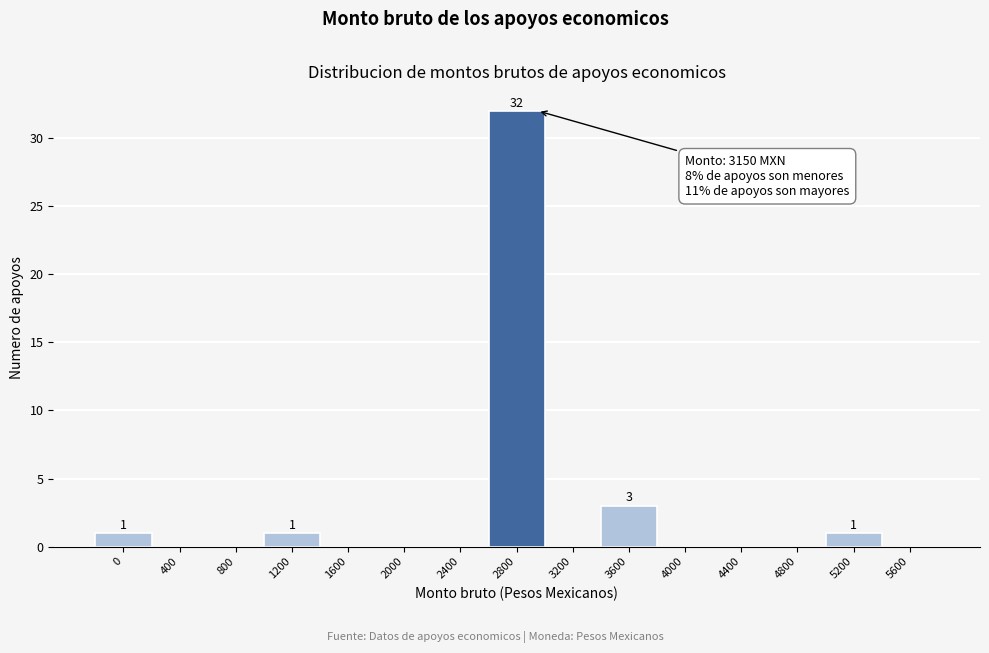

Reading left to right, extract all data points from this chart.

0=1	400=0	800=0	1200=1	1600=0	2000=0	2400=0	2800=32	3200=0	3600=3	4000=0	4400=0	4800=0	5200=1	5600=0